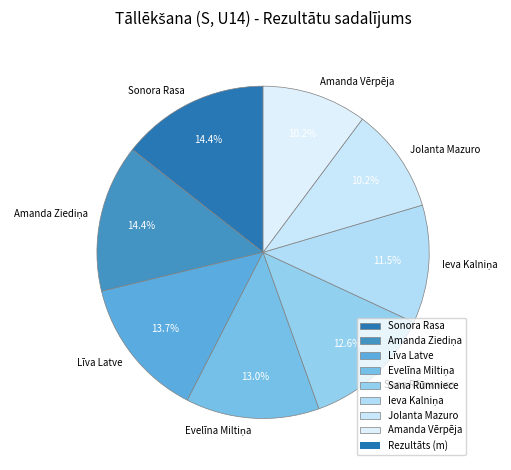

How many segments does this pie chart have?

8